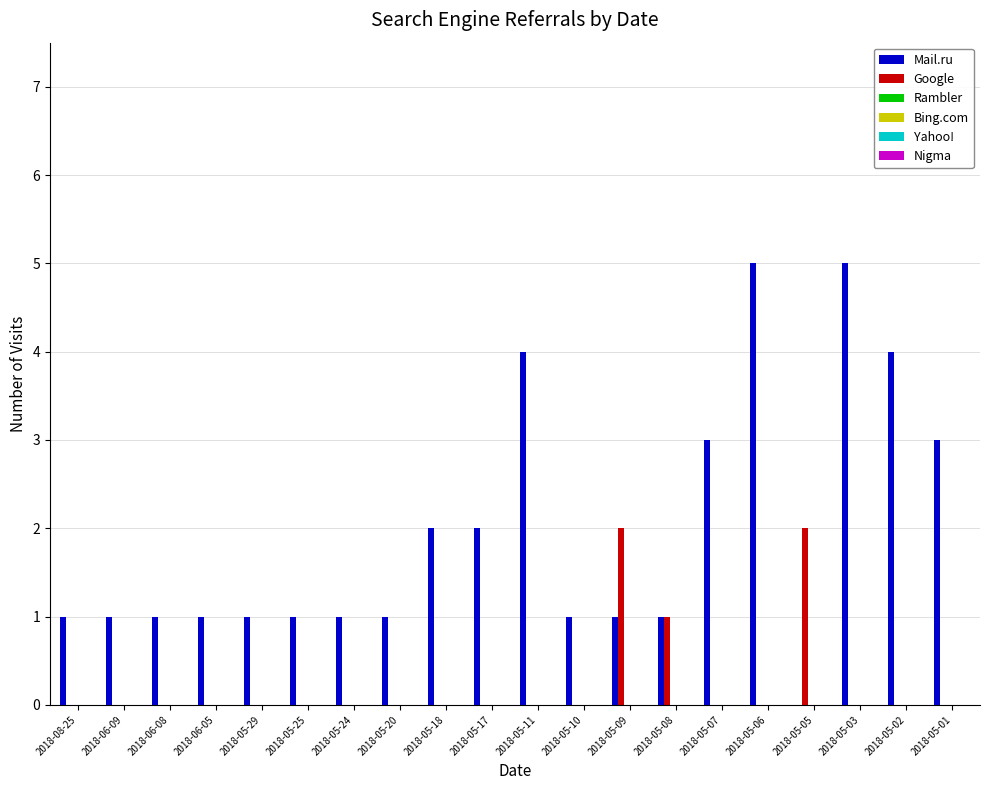

What is the sum of all Mail.ru values?

39